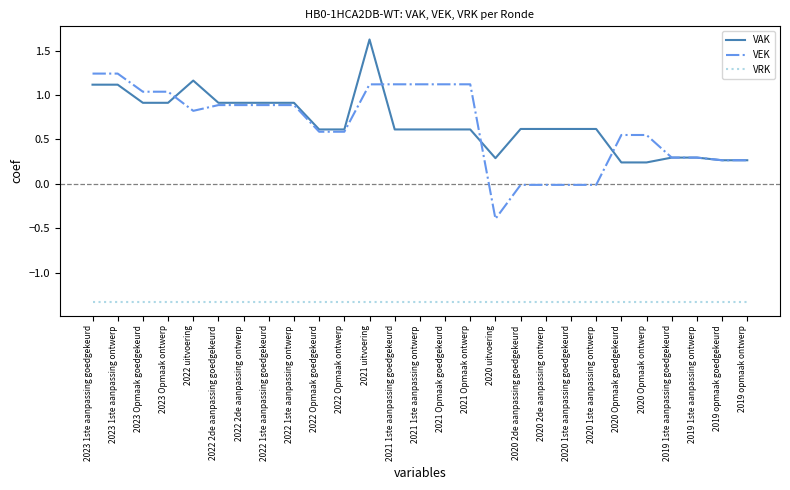

Between which two adjacent categories do VAK and VEK first intersect?

2023 Opmaak ontwerp and 2022 uitvoering